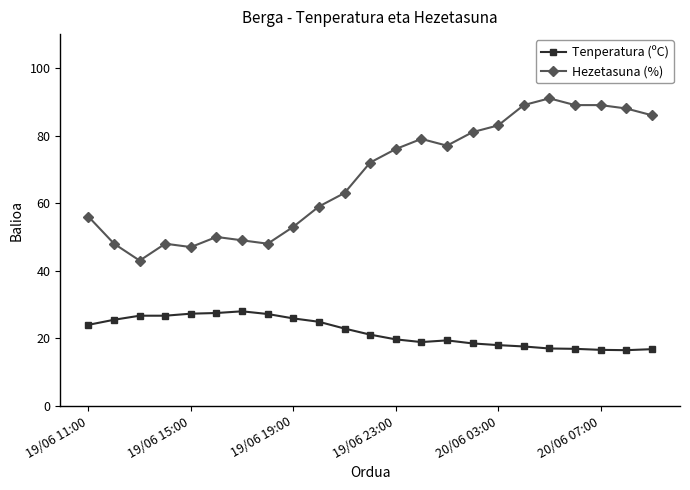

What is the smallest value displayed?

16.5